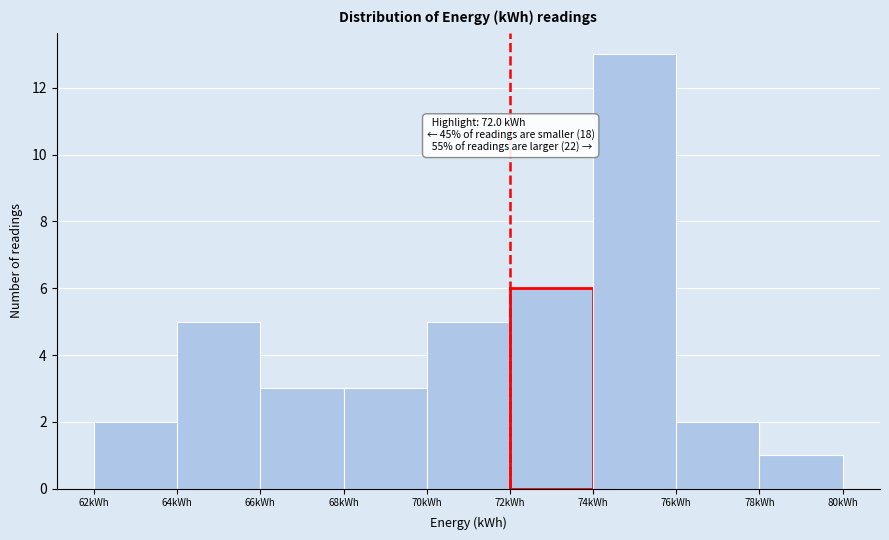

Over which range of the x-axis is the bar tallest?

74 to 76